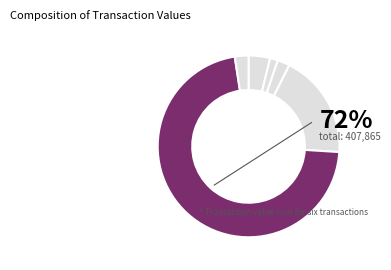

To the nearest percent, what is the average slice percentage?

17%